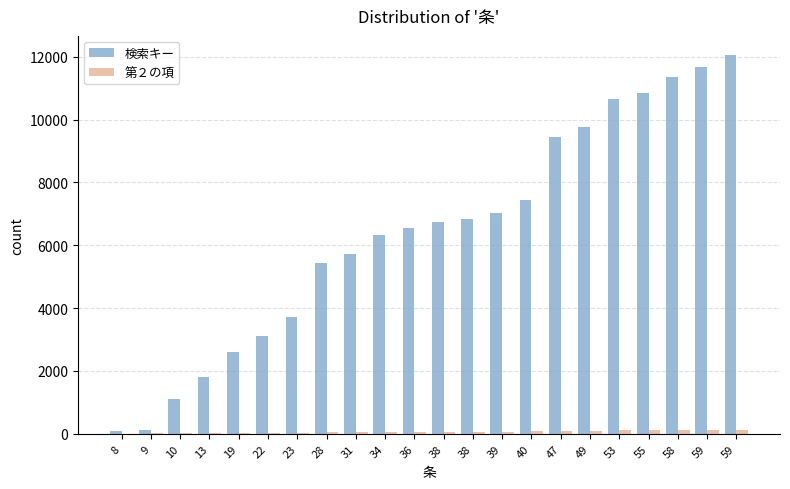

The 第２の項 series shows 116 at 59. True or false?

True